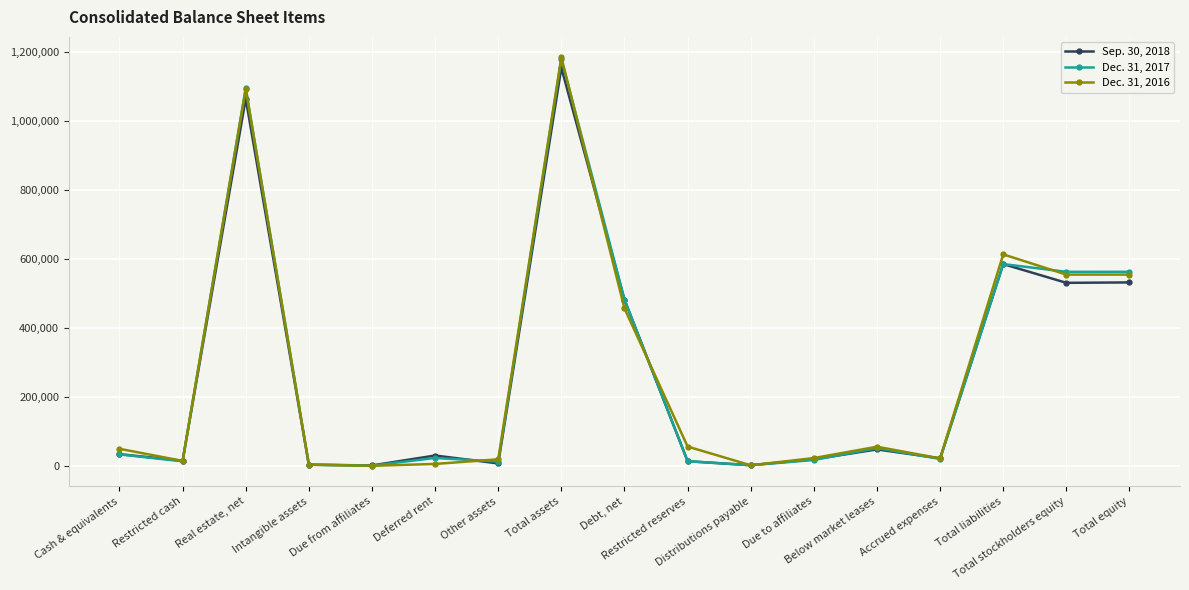

What is the difference between the Sep. 30, 2018 values at Total assets and Restricted cash?

1139412